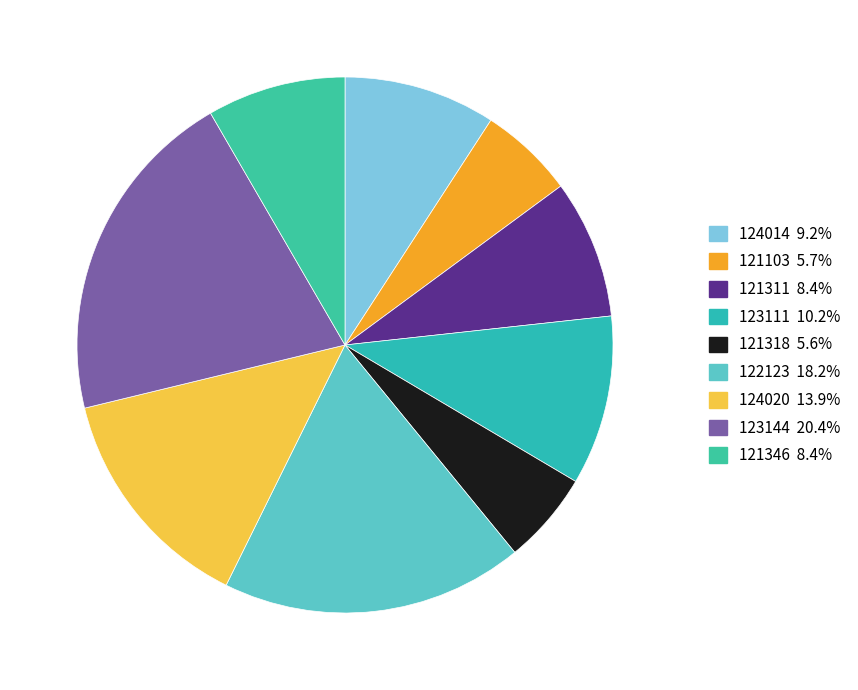

Which slice is the largest?

123144